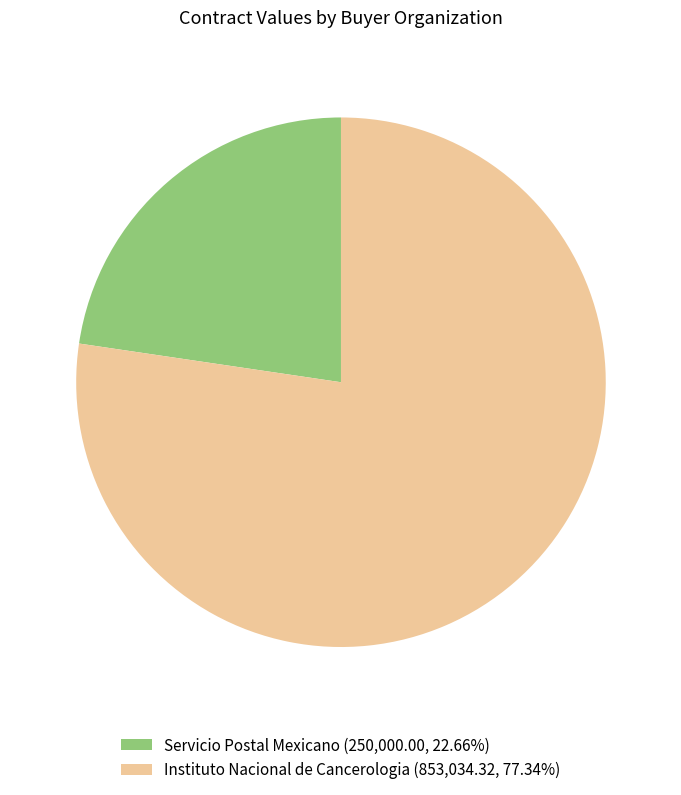

How many slices are in this pie chart?

2